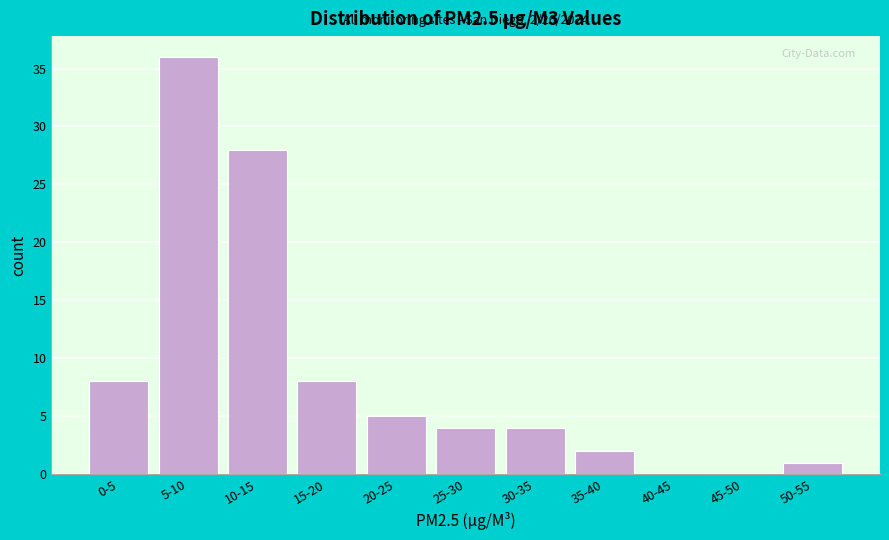

Reading left to right, what are all the values shown in this chart?

0-5=8	5-10=36	10-15=28	15-20=8	20-25=5	25-30=4	30-35=4	35-40=2	40-45=0	45-50=0	50-55=1